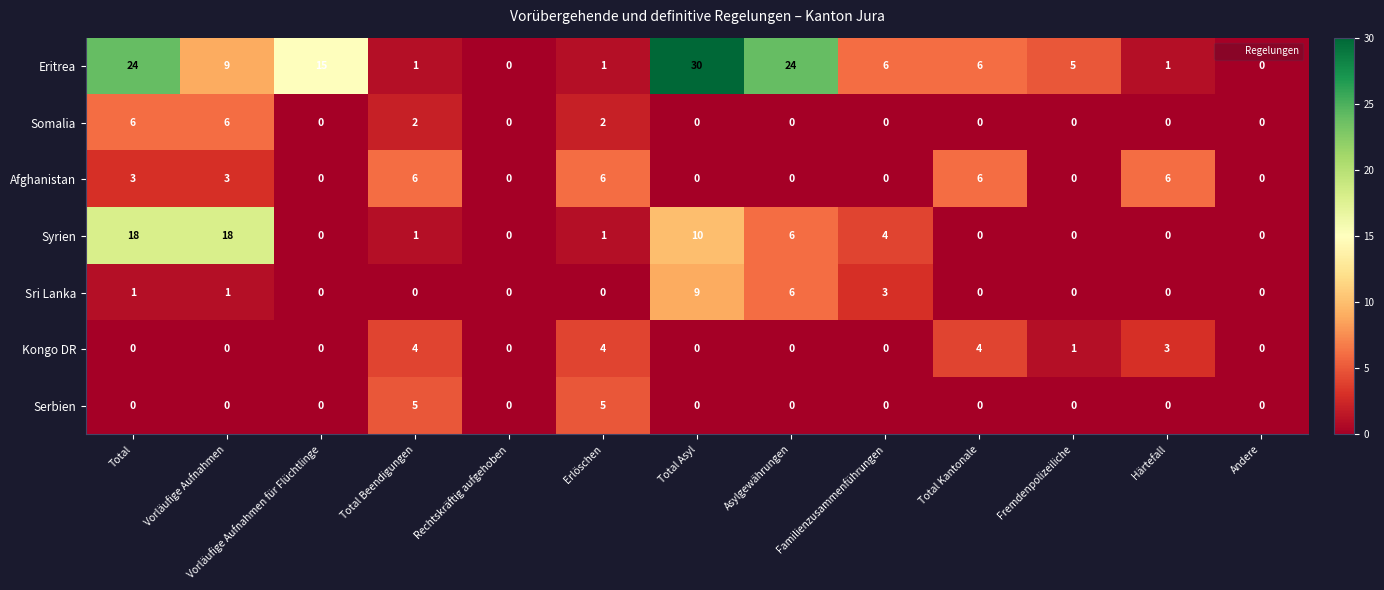

What is the sum of all Somalia values?

16